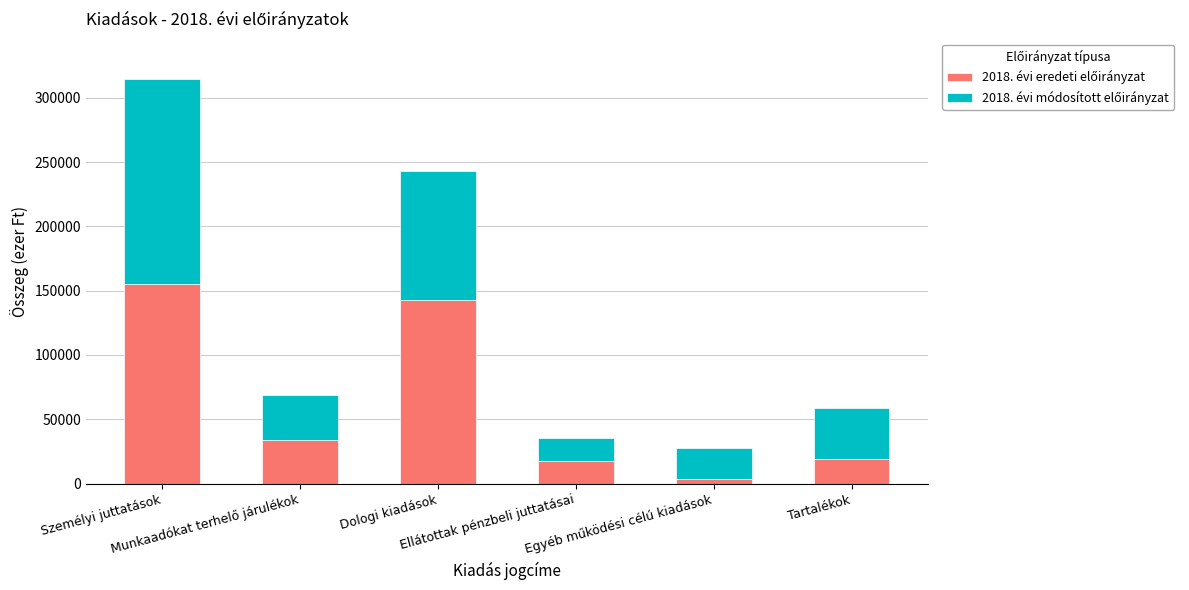

Count the number of data series in this chart.

2